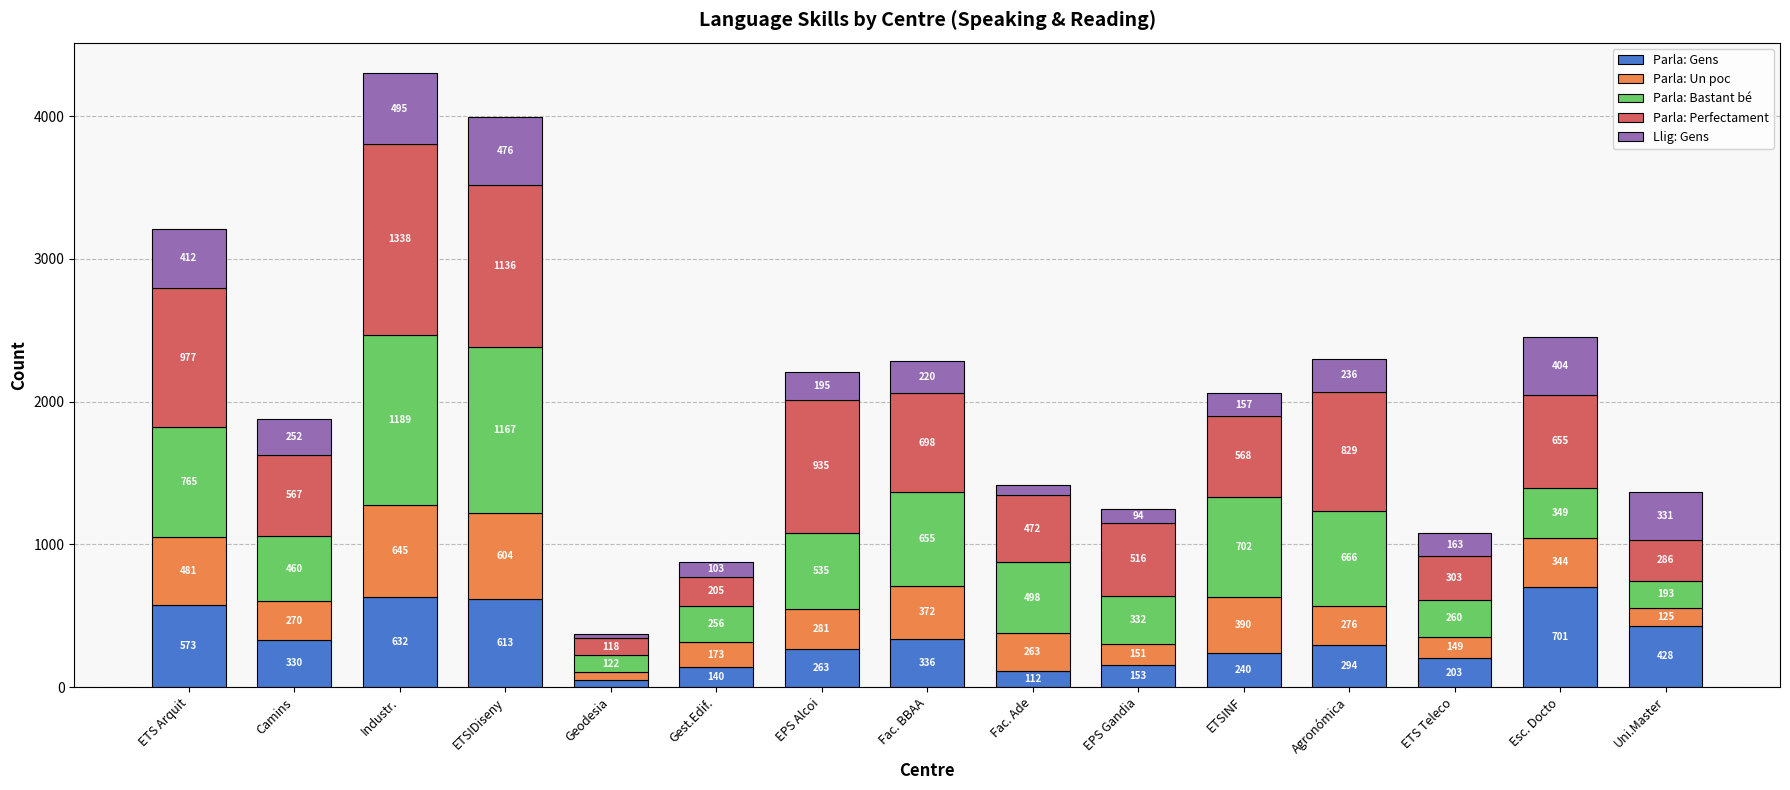

What is the total value across all series at ETSIDiseny?

3996